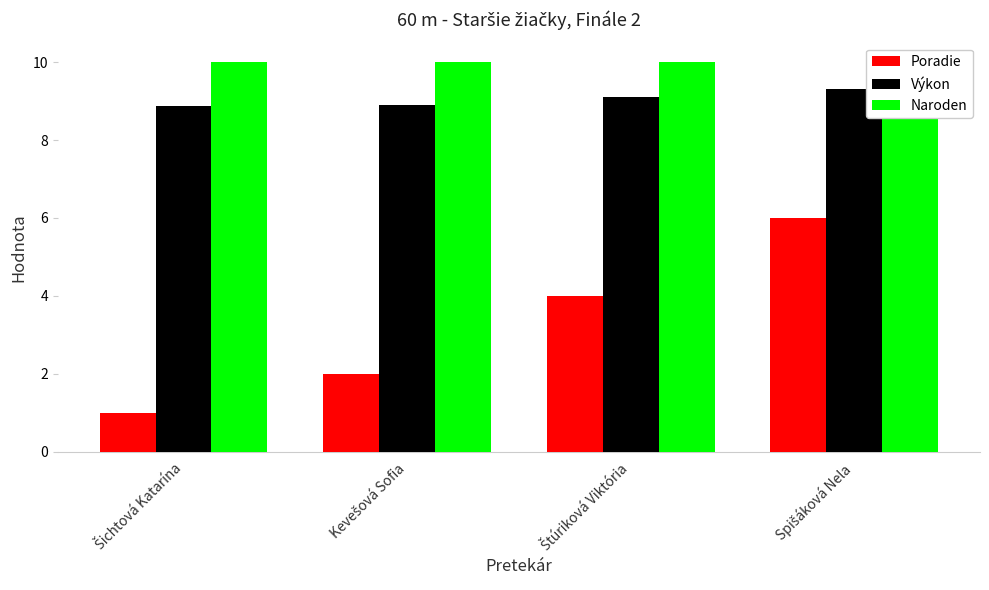

What is the difference between the maximum and minimum values in the Naroden series?

1.0